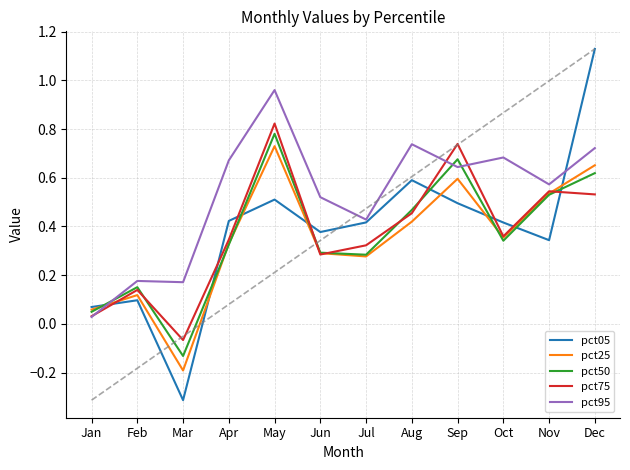

True or false: pct25 has more than 0 interior local peaks.

True